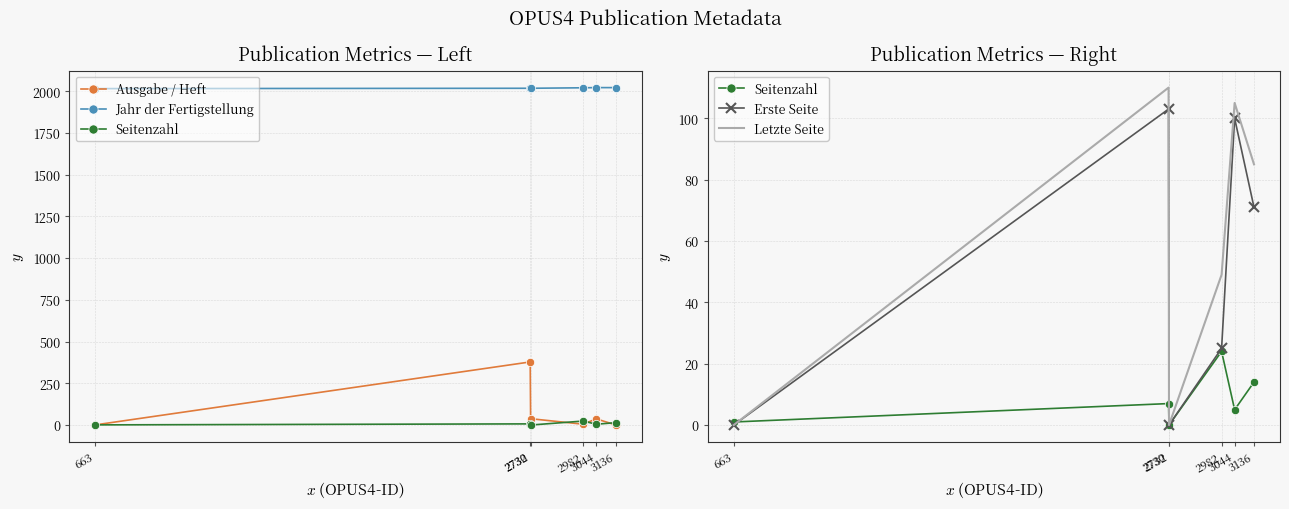

How many interior local peaks does the Letzte Seite series have?

2